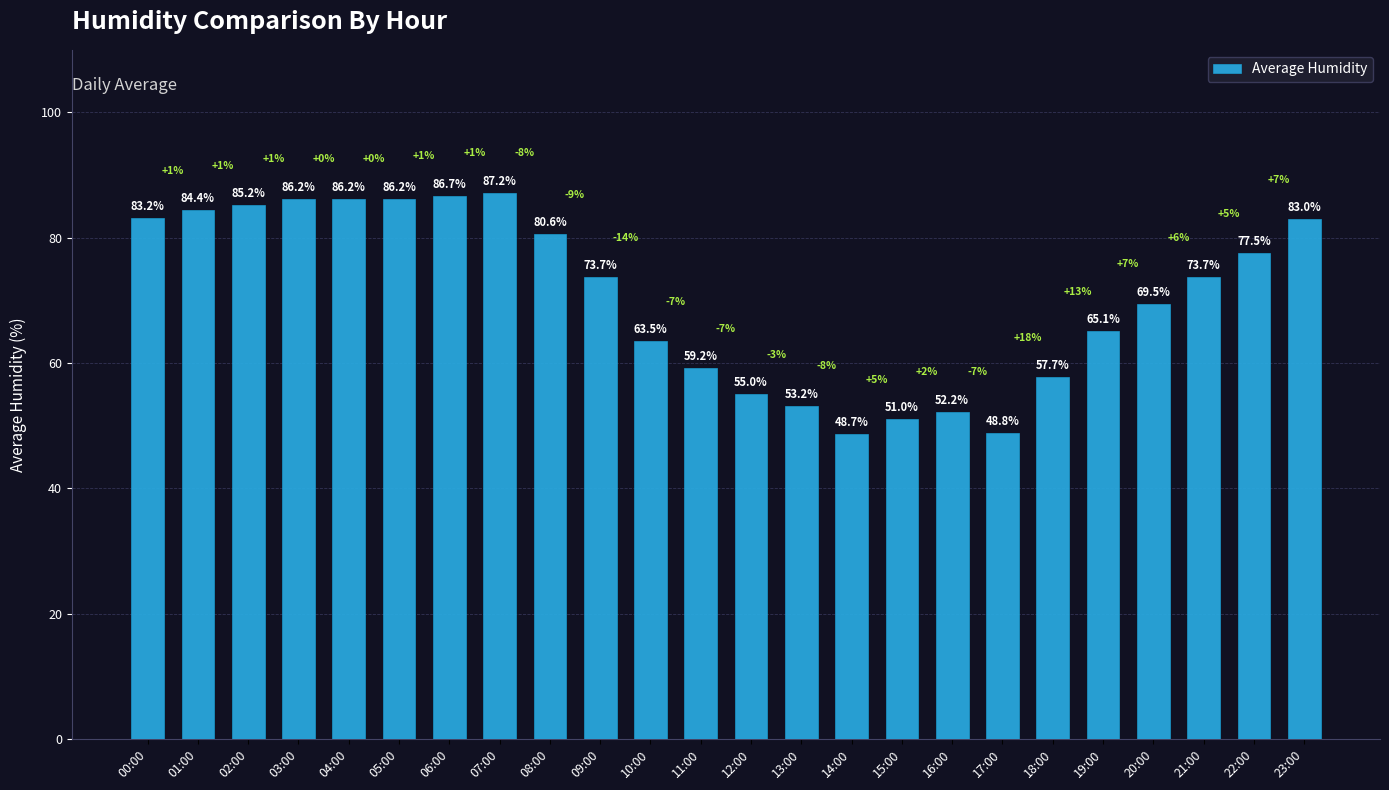

What position from the left is 05:00?

6